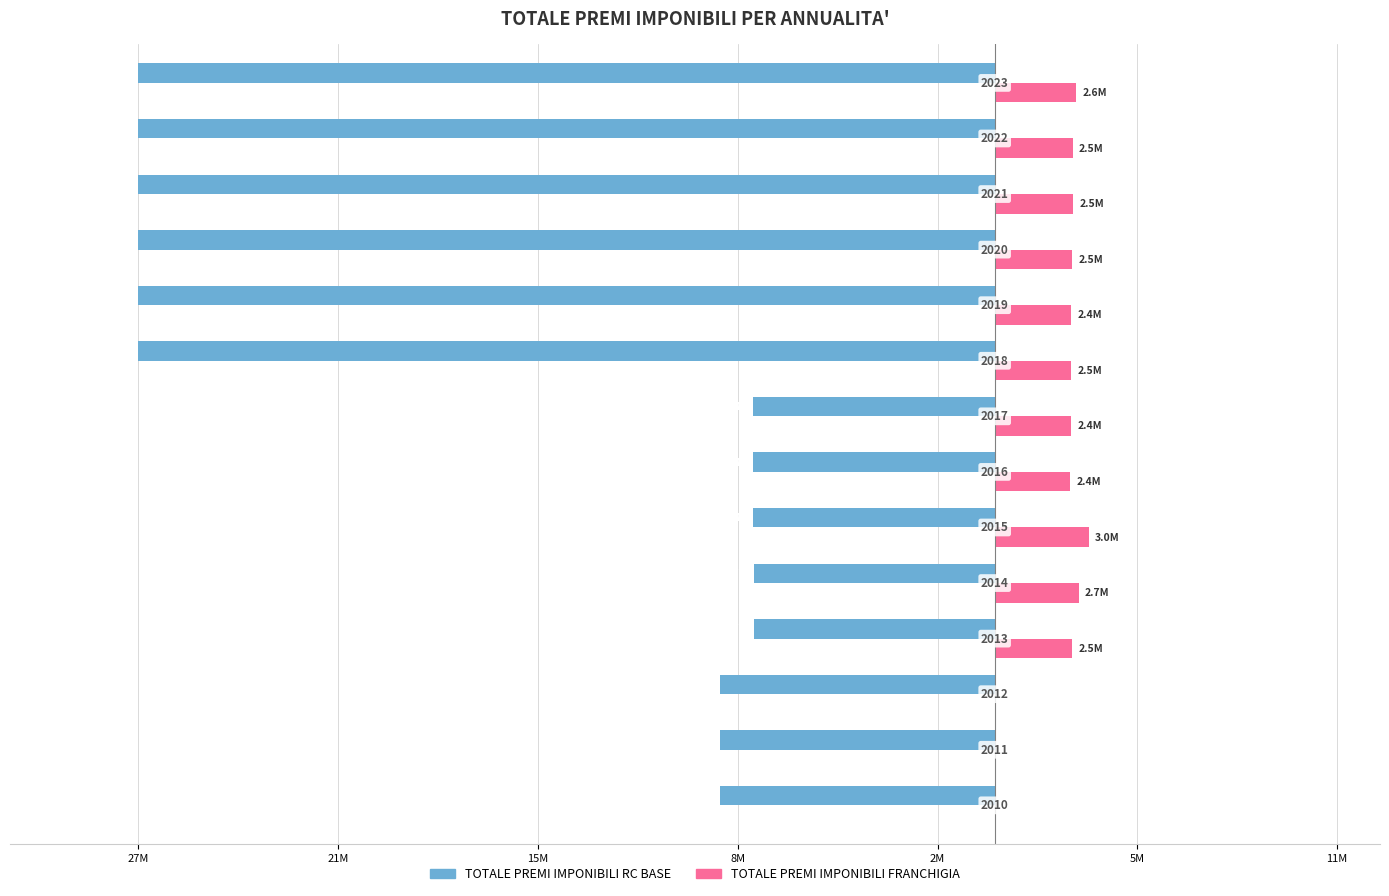

What are all the series names shown in the legend?

TOTALE PREMI IMPONIBILI RC BASE, TOTALE PREMI IMPONIBILI FRANCHIGIA